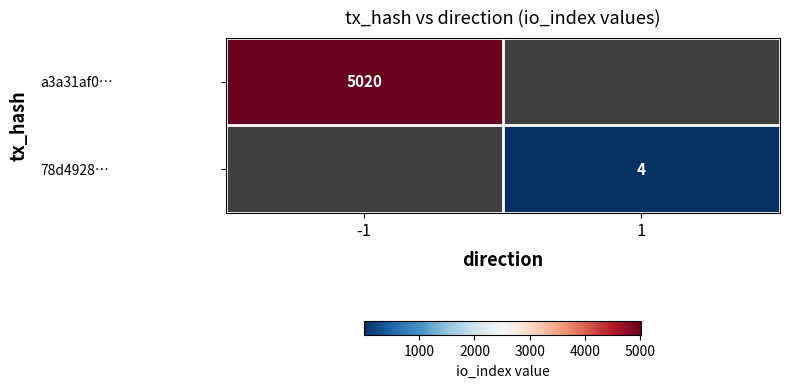

At how many categories does at least one series exceed 4935?

1